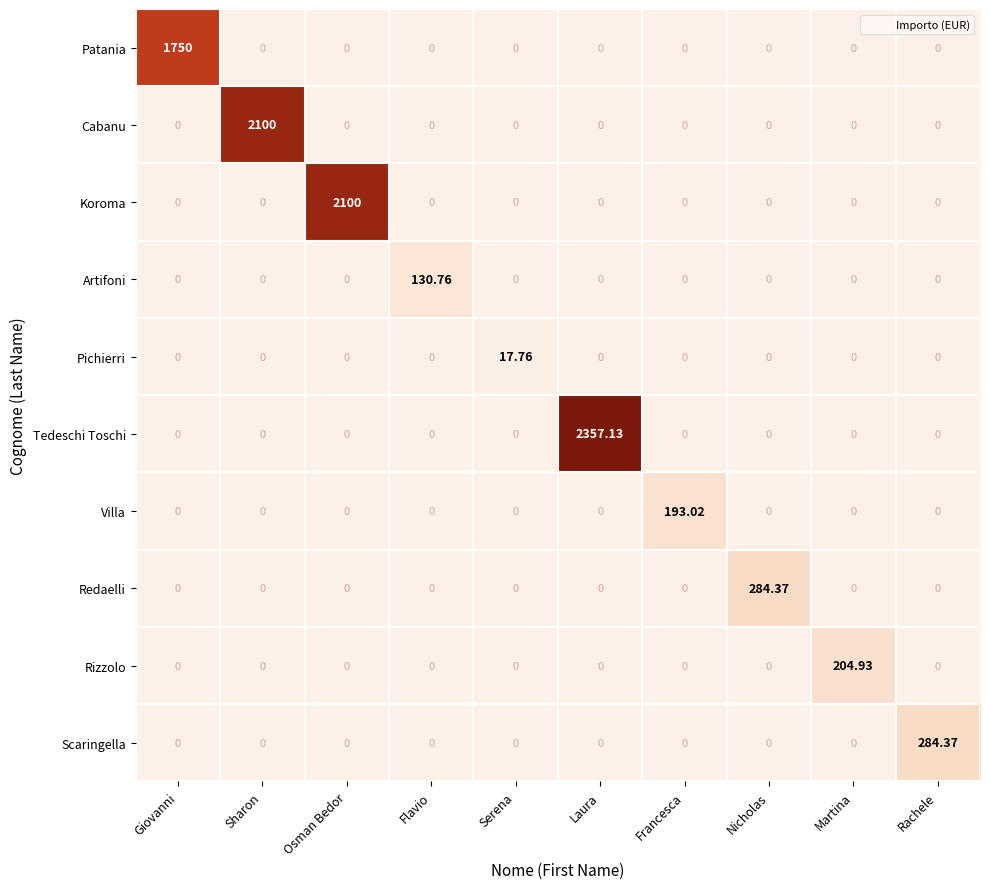

Which series has the largest total across all categories?

Tedeschi Toschi